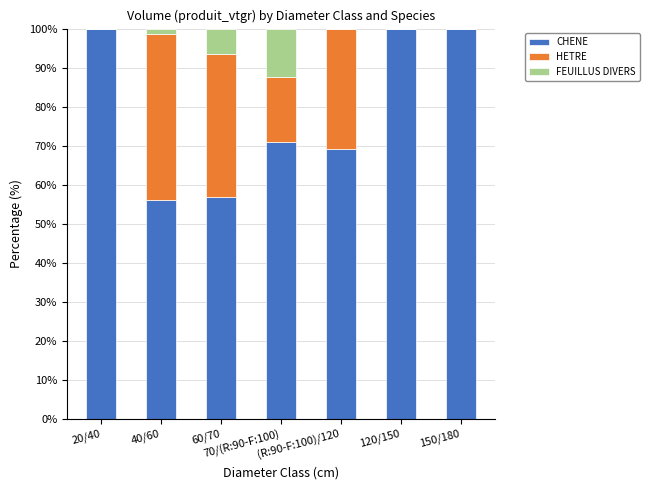

What is the highest value of the CHENE series?

100.0